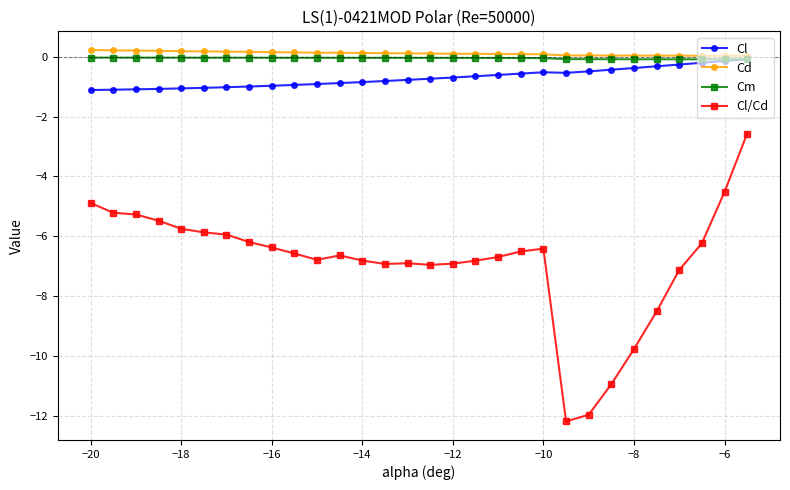

Which series has the largest range (max minus min)?

Cl/Cd